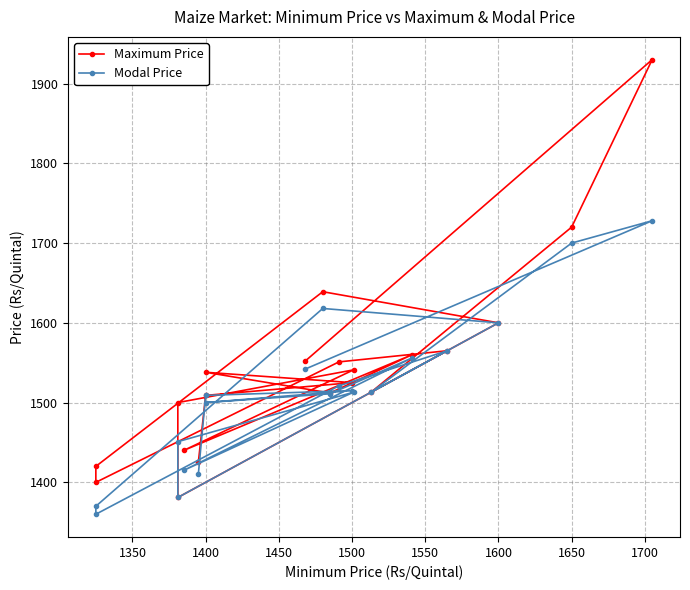

How many values in the Maximum Price series exceed 1538?

9